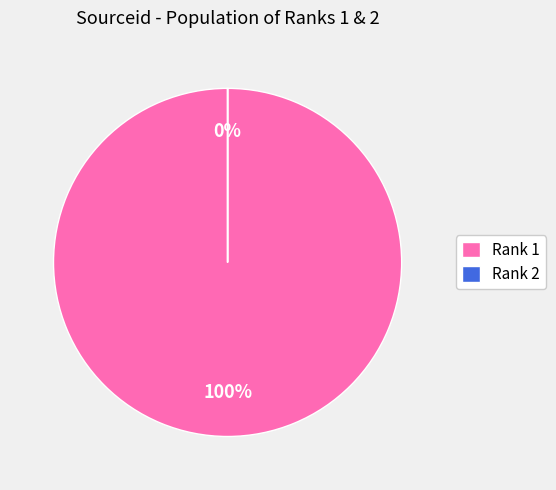

Approximately how many times larger is the value at 1 compared to 2?

221454.6